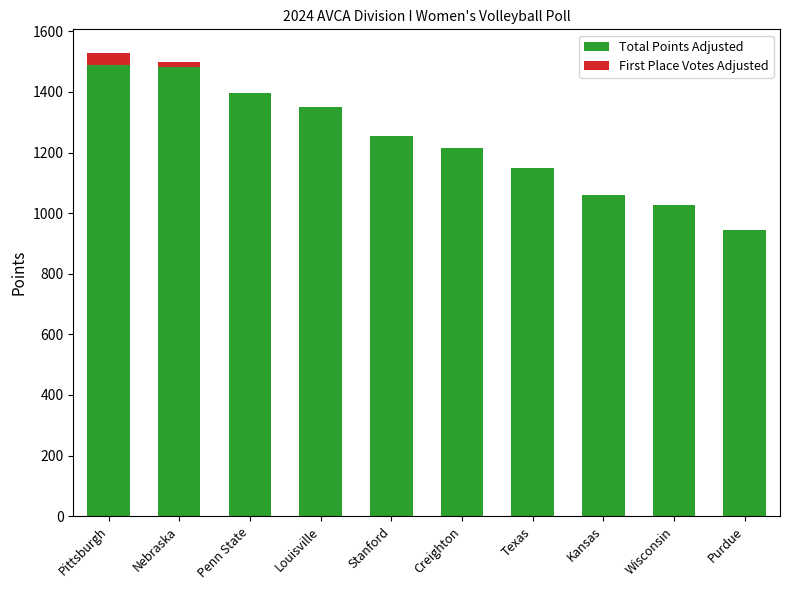

The value of Total Points Adjusted at Nebraska is 1481. True or false?

True